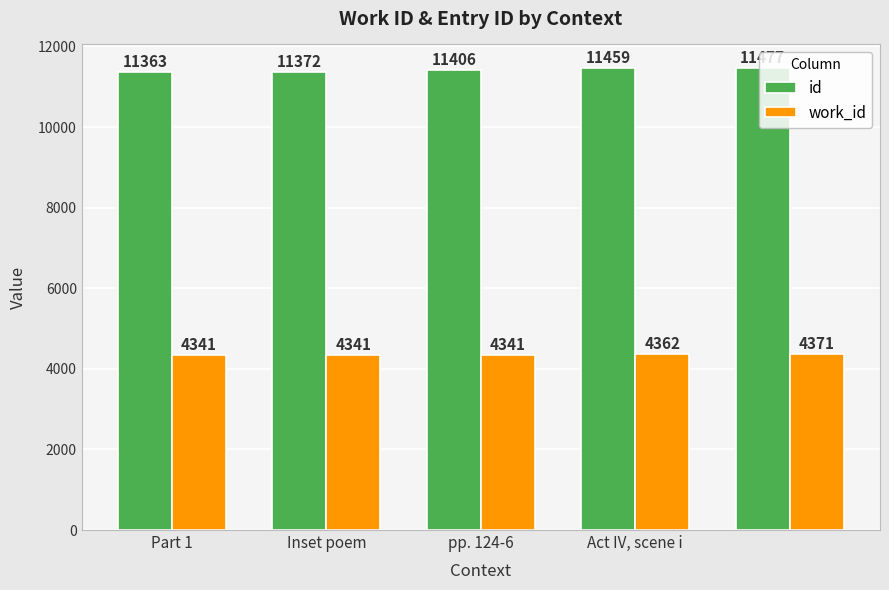

Which series has the largest total across all categories?

id